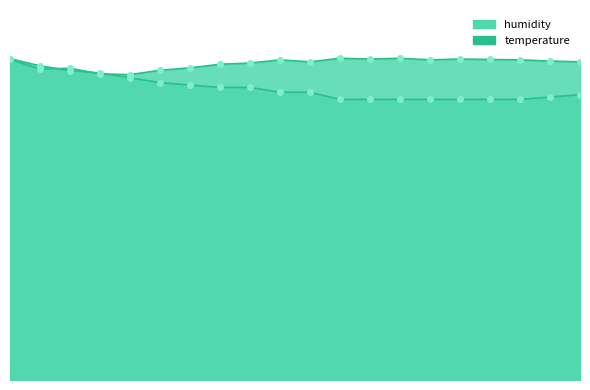

True or false: humidity and temperature cross at least once.

True